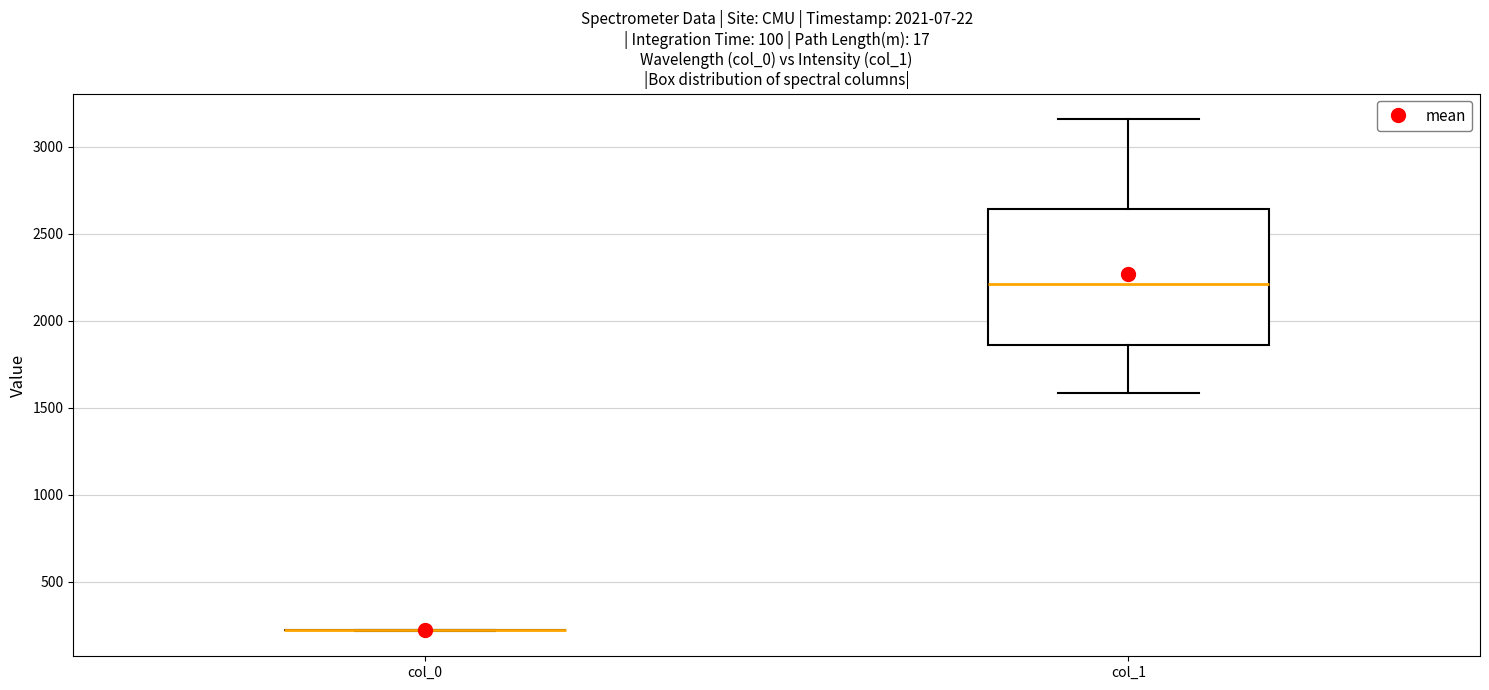

Reading left to right, read every box against the y-axis: the position of its median line, the range the box covers, and the ends of its whiskers. The values are not printed on the chart, so give them approximately, as read against the axis.

col_0: box collapsed to a line at 200, whiskers 200 to 200
col_1: median 2200, box 1850 to 2650, whiskers 1600 to 3150